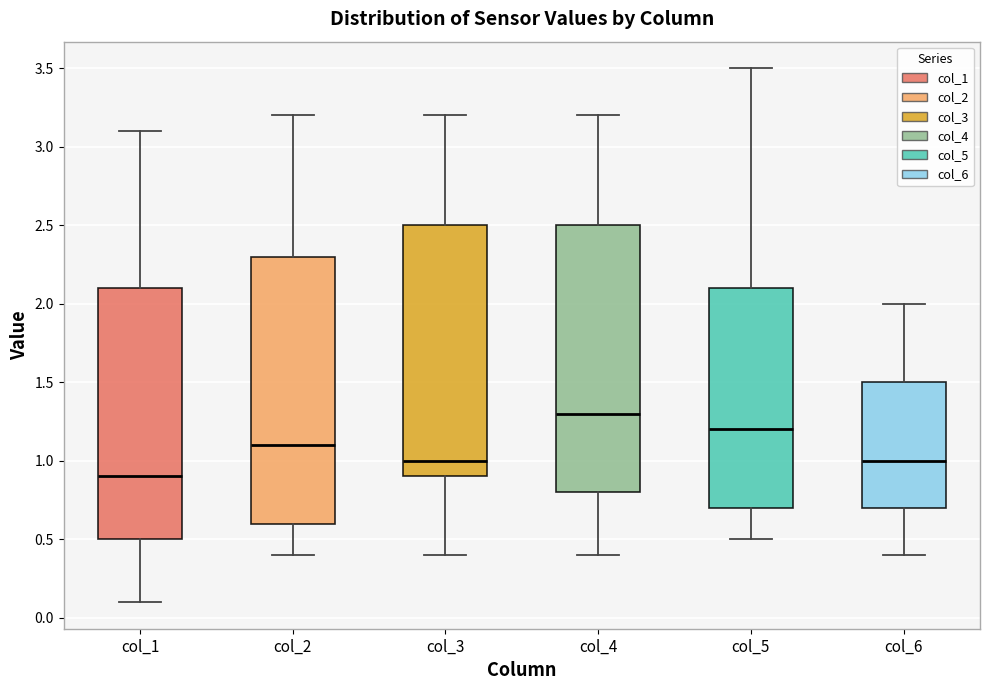

Reading left to right, read every box against the y-axis: the position of its median line, the range the box covers, and the ends of its whiskers. The values are not printed on the chart, so give them approximately, as read against the axis.

col_1: median 0.9, box 0.5 to 2.1, whiskers 0.1 to 3.1
col_2: median 1.1, box 0.6 to 2.3, whiskers 0.4 to 3.2
col_3: median 1.0, box 0.9 to 2.5, whiskers 0.4 to 3.2
col_4: median 1.3, box 0.8 to 2.5, whiskers 0.4 to 3.2
col_5: median 1.2, box 0.7 to 2.1, whiskers 0.5 to 3.5
col_6: median 1.0, box 0.7 to 1.5, whiskers 0.4 to 2.0